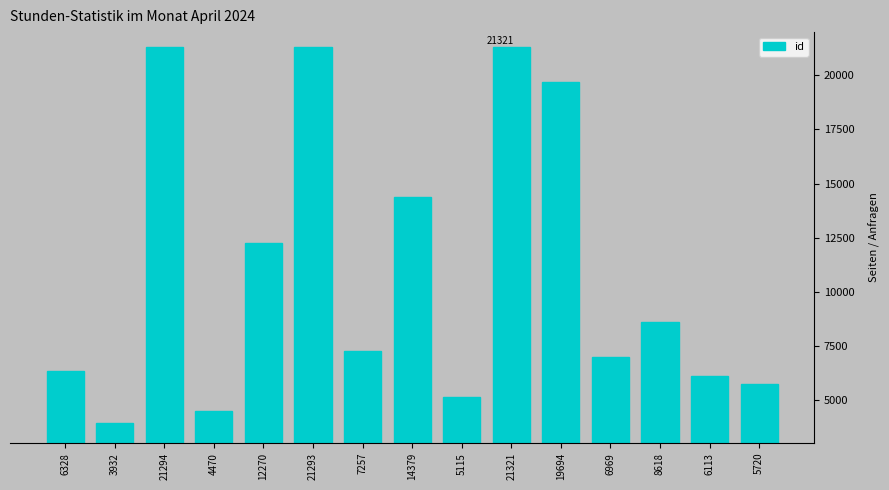

The value at 21321 is 9044. True or false?

False